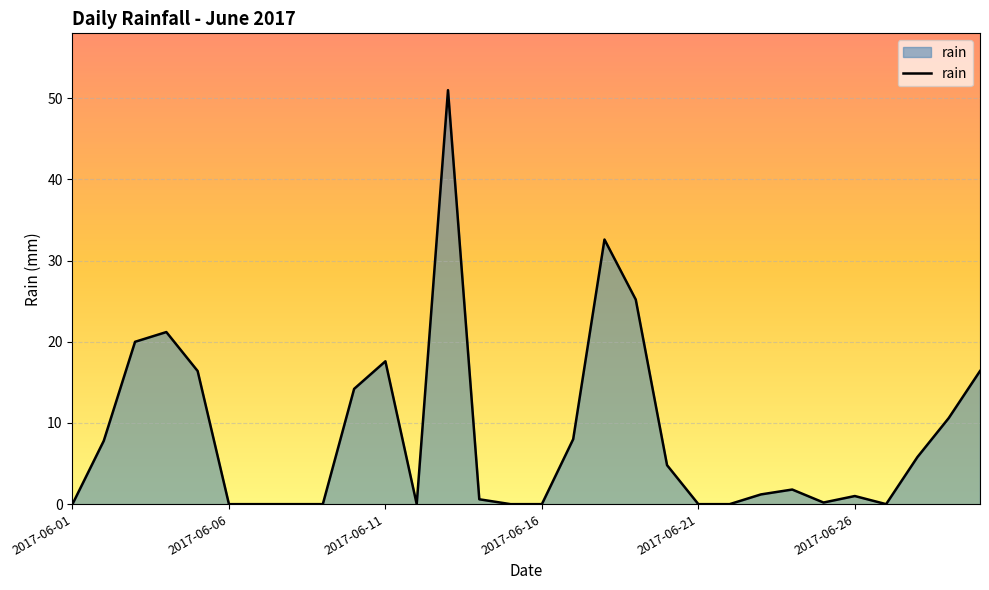

What is the maximum value shown in the chart?

51.0